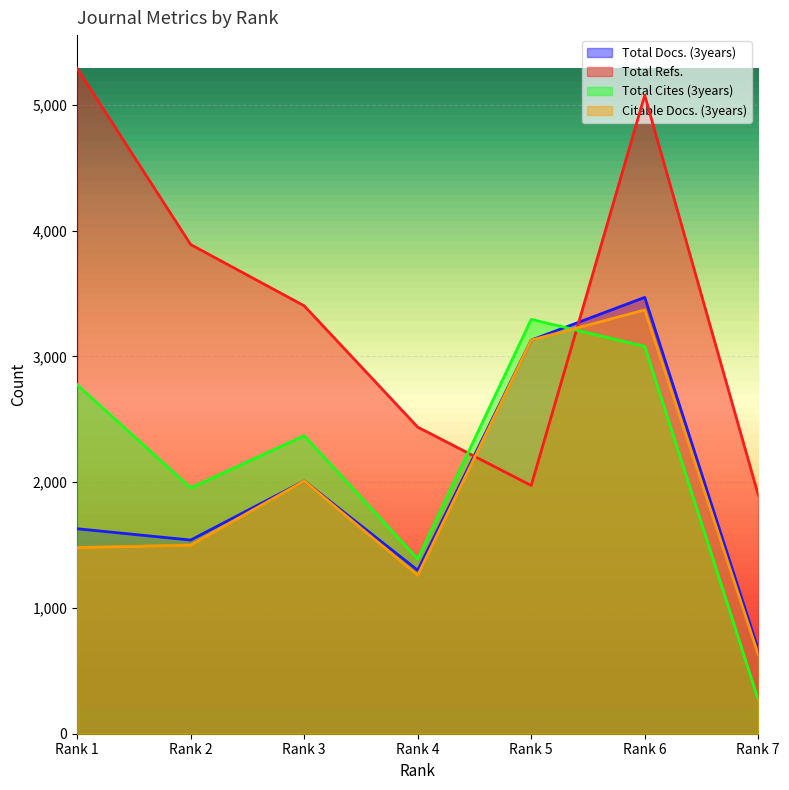

Between Rank 2 and Rank 7, which series saw the biggest shift?

Total Refs.